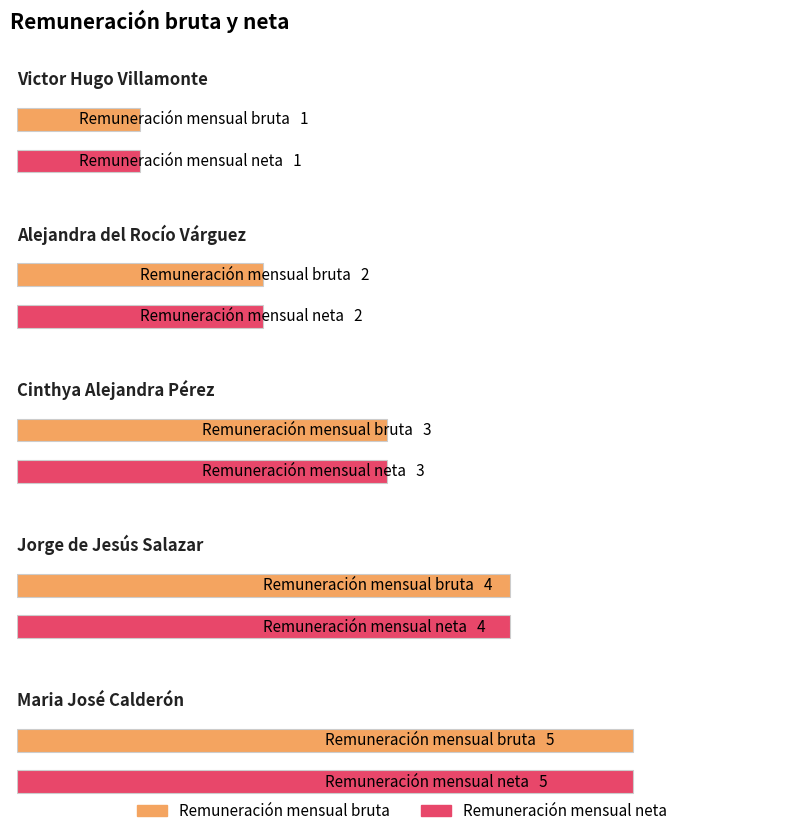

Where is Remuneración mensual bruta nearest to the value 5?

Maria José Calderón